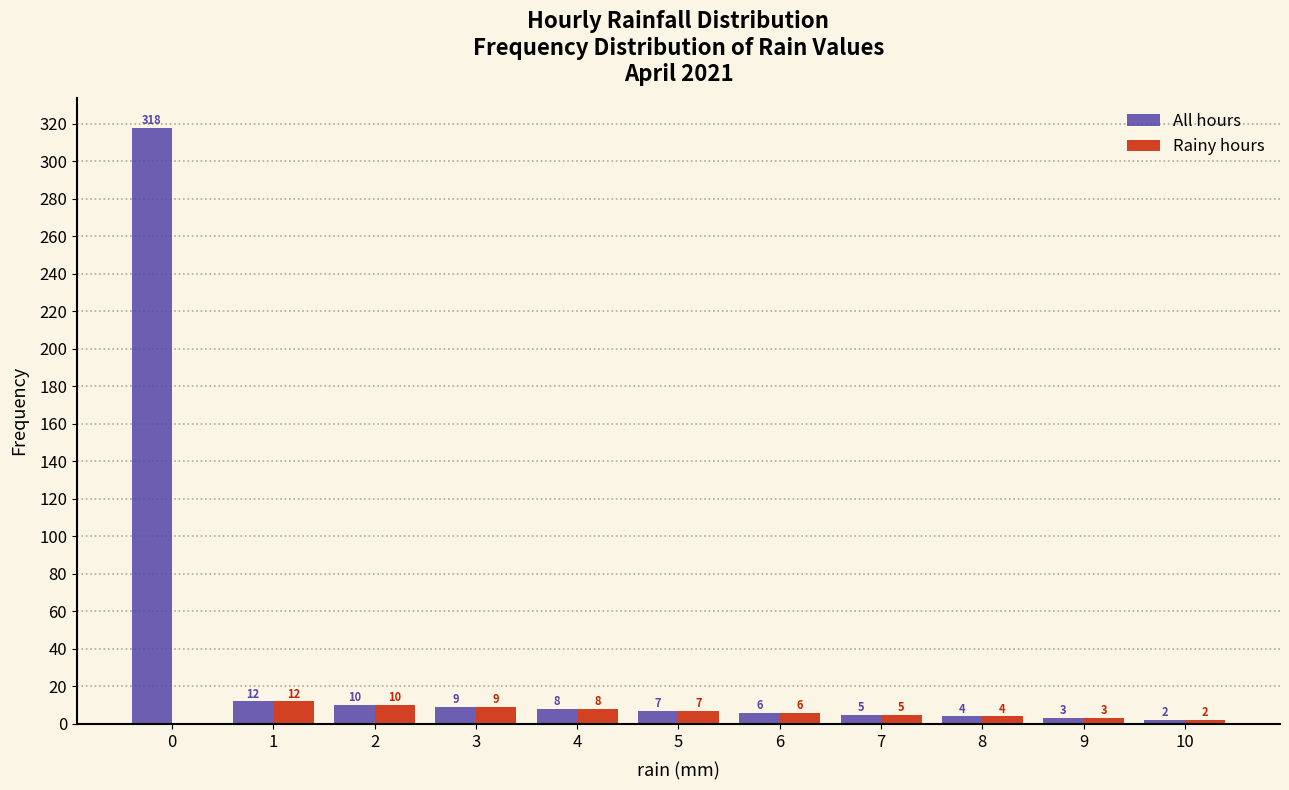

In the All hours series, which range on the x-axis has the tallest bar?

-0.5 to 0.5